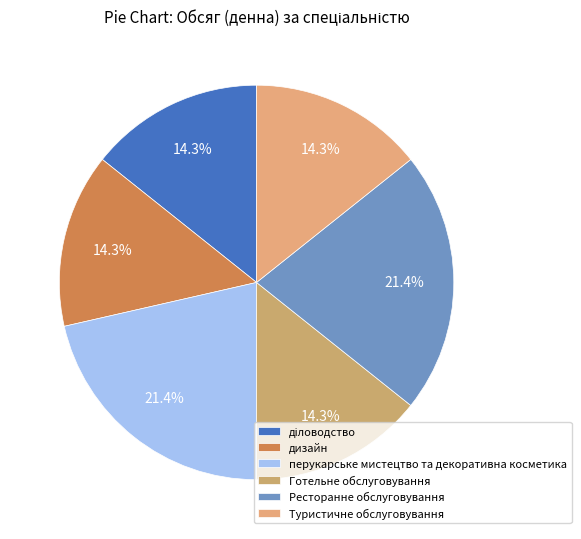

The Готельне обслуговування slice represents 14% of the pie. True or false?

True